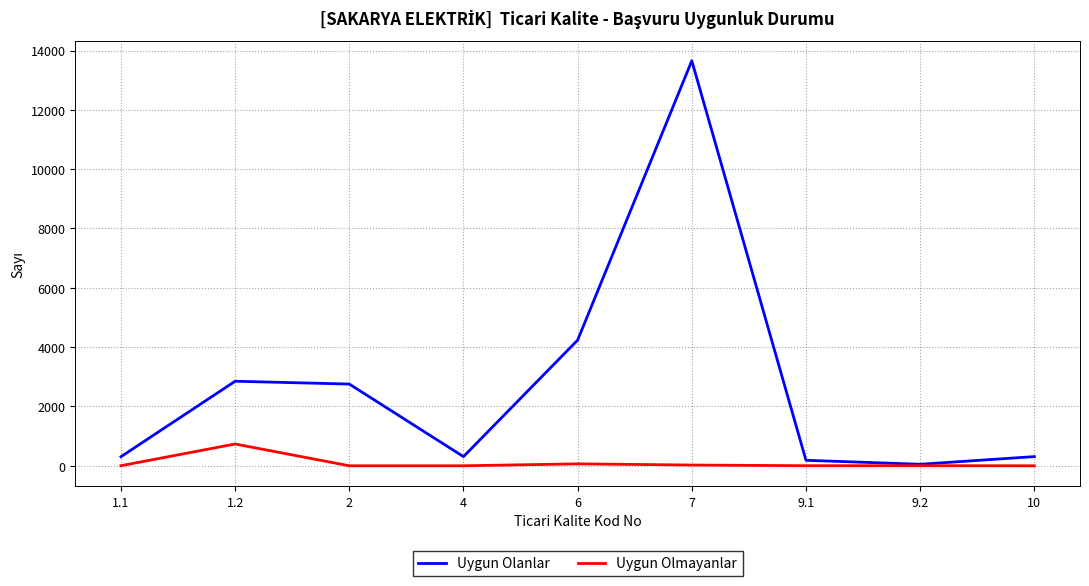

At how many categories does at least one series exceed 12986?

1